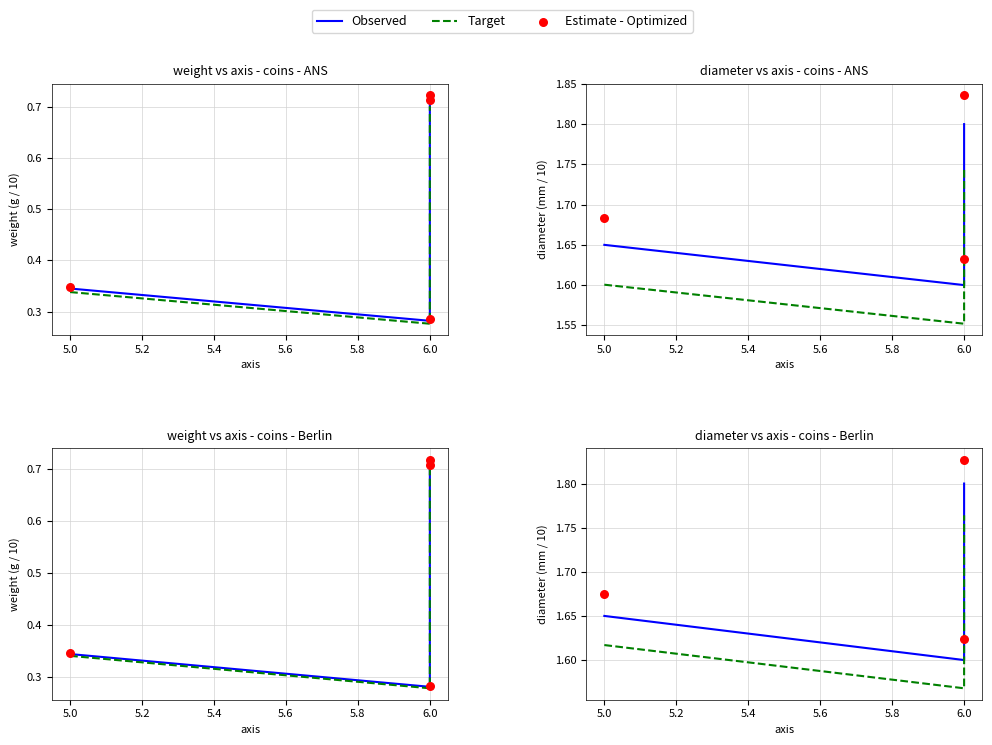

Which series contains the lowest Y value?

Target